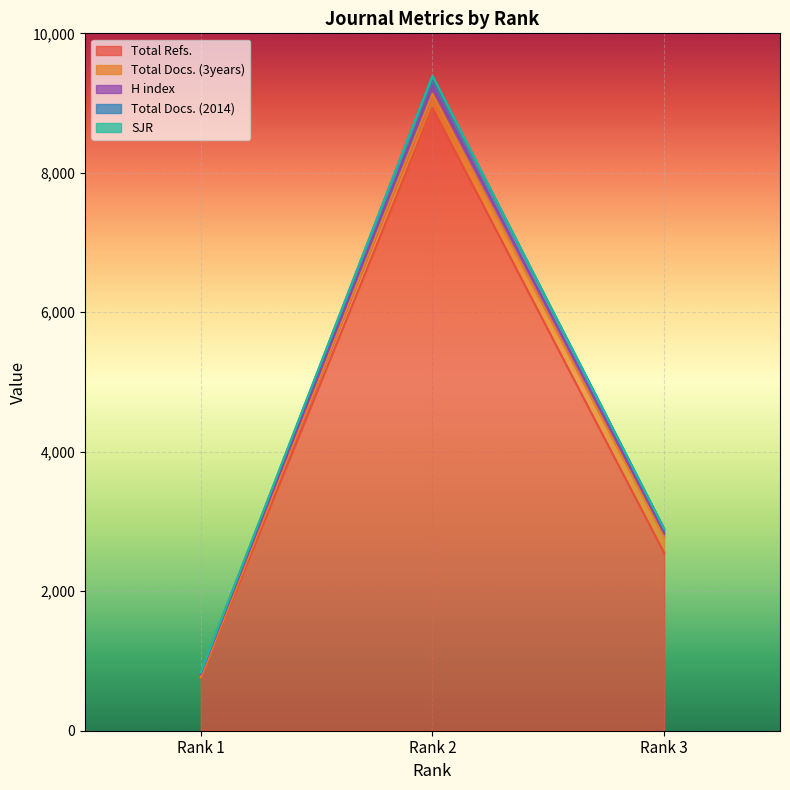

The H index series shows 374.4 at Rank 1. True or false?

False